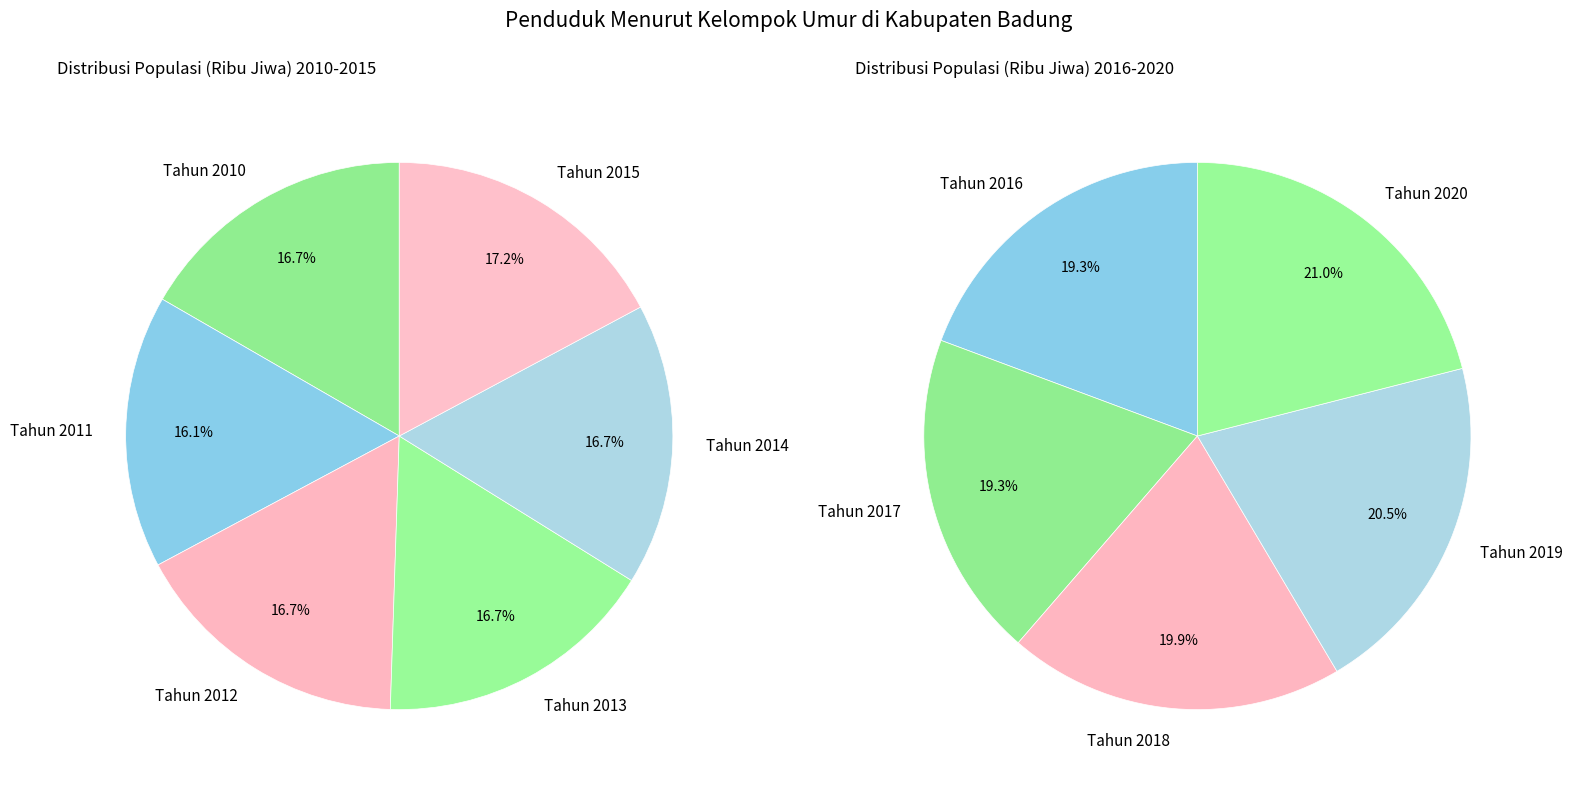

How many segments does this pie chart have?

11